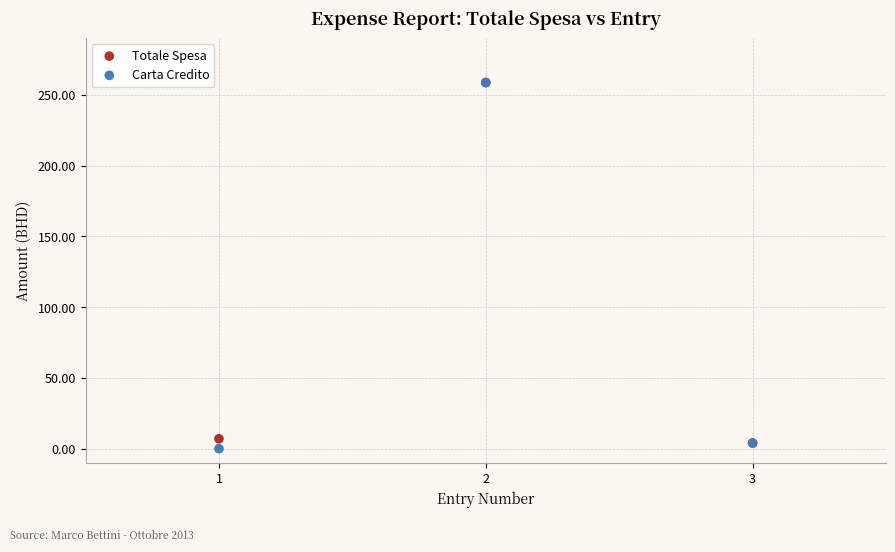

In the Totale Spesa series, what Y value is closest to 131?

7.0